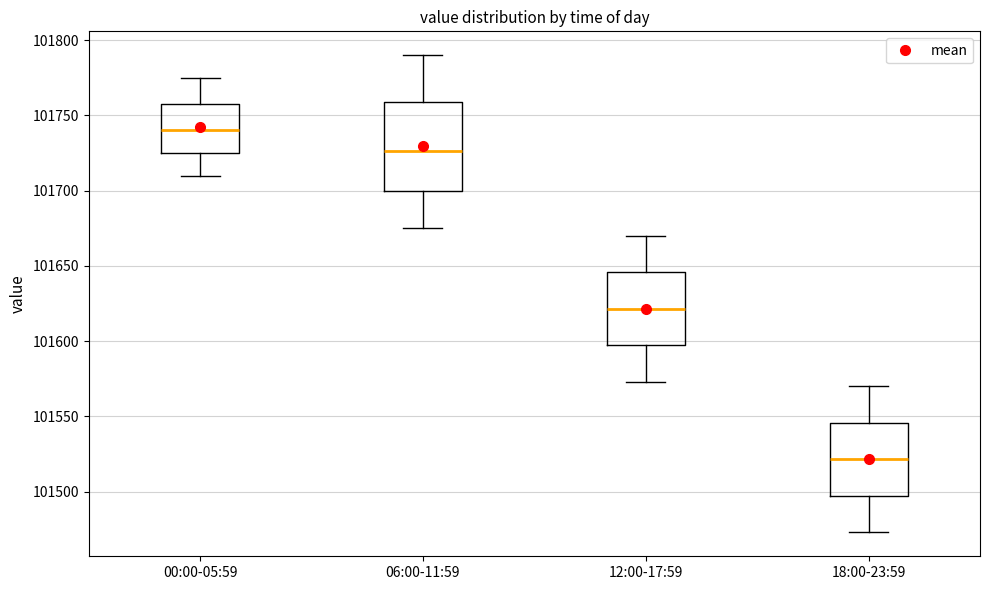

Where does the upper whisker of the box for 12:00-17:59 end on the y-axis? The values are not printed on the chart, so give them approximately, as read against the axis.

101670